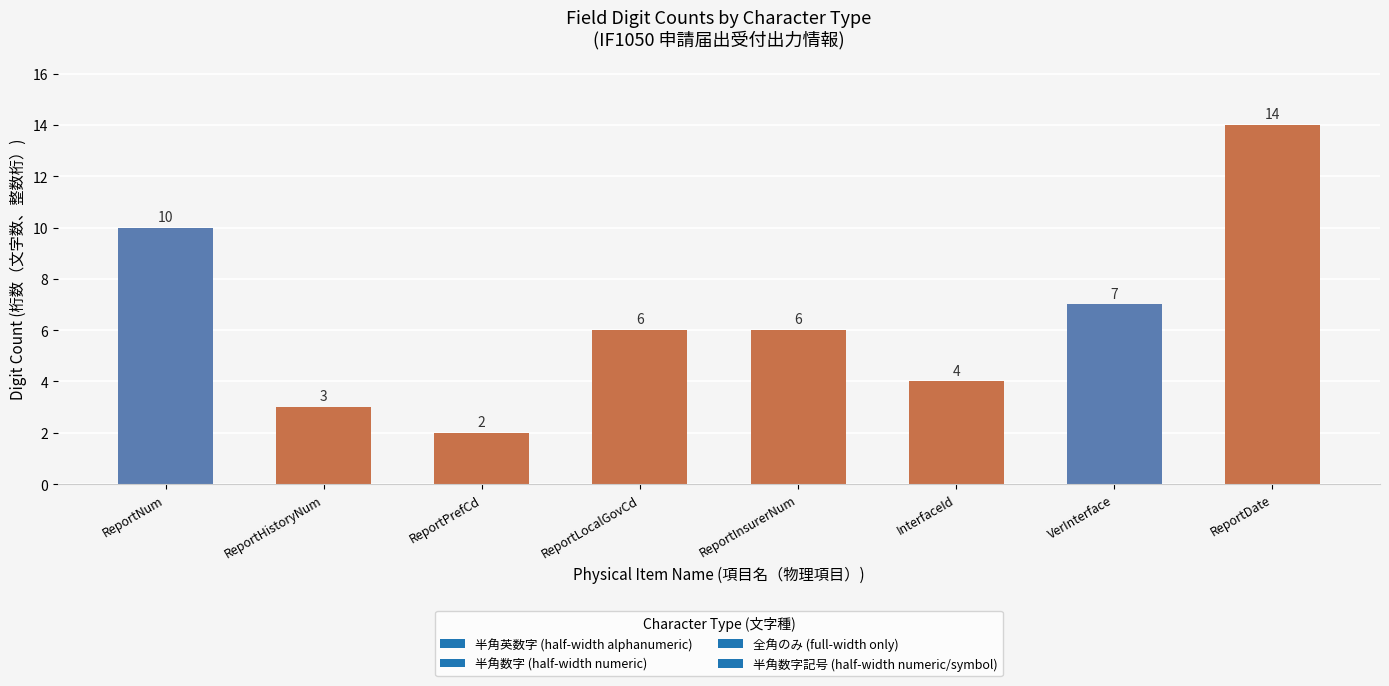

Which category has the lowest value across all series?

ReportPrefCd